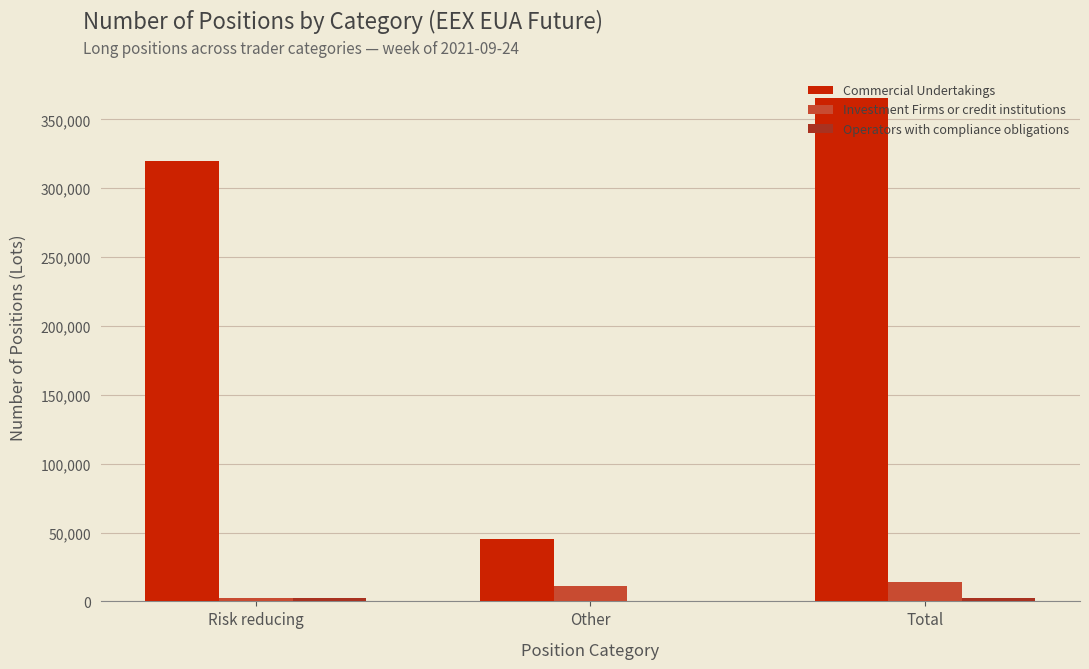

Where is Commercial Undertakings nearest to the value 205388?

Risk reducing